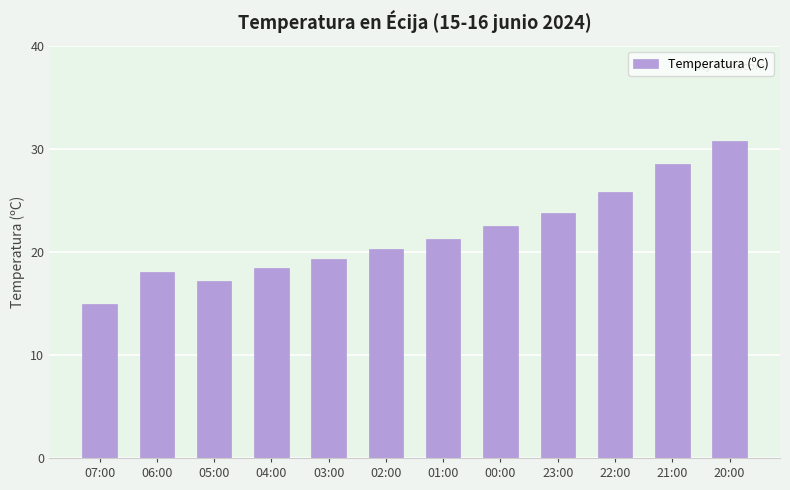

Reading left to right, transcribe all the data shown in this chart.

14.9	18.0	17.2	18.4	19.3	20.3	21.2	22.5	23.8	25.8	28.5	30.8